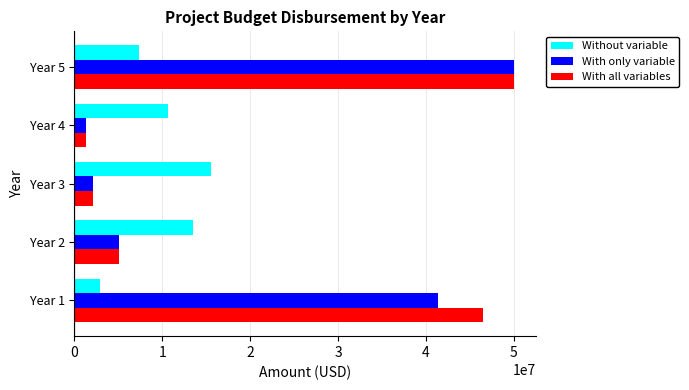

What is the difference between the maximum and minimum values in the Without variable series?

12649791.9